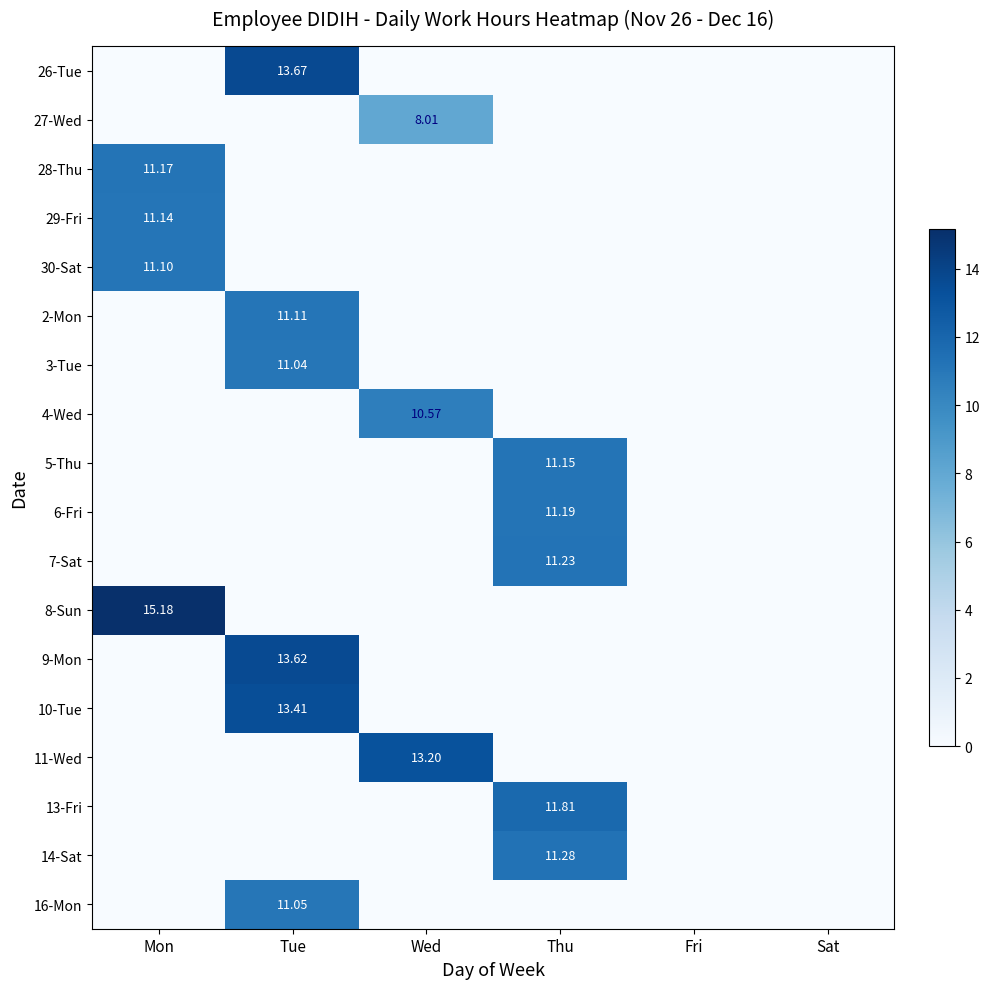

List the labels in order of 5-Thu value, largest first.

Thu, Mon, Tue, Wed, Fri, Sat